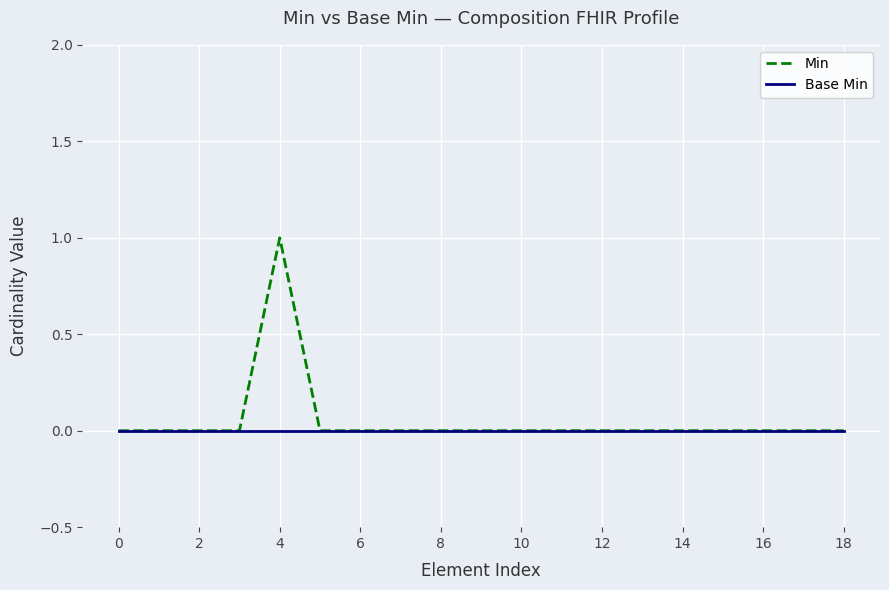

Which series has the widest spread of values?

Min